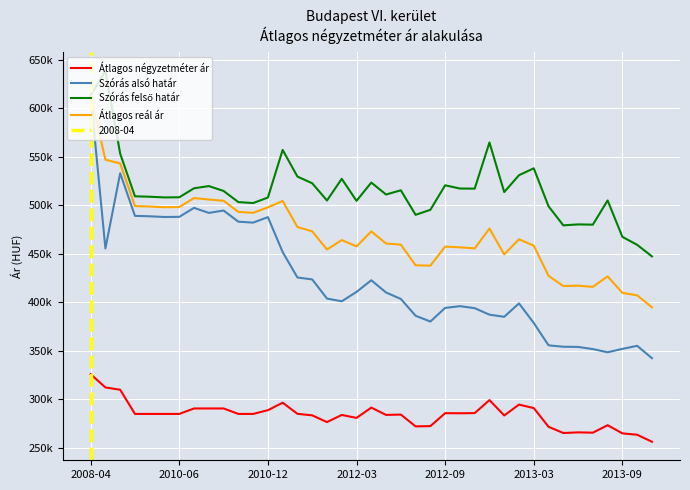

True or false: Átlagos reál ár and Szórás alsó határ cross at least once.

False